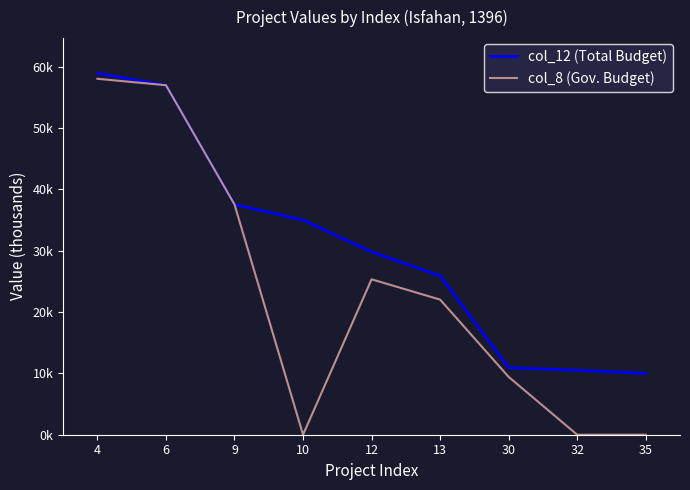

What are all the series names shown in the legend?

col_12 (Total Budget), col_8 (Gov. Budget)